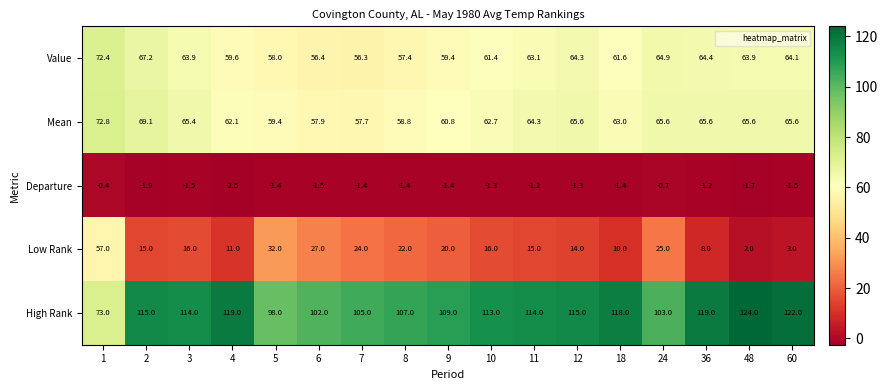

At 10, list the series in order from largest to smallest.

High Rank, Mean, Value, Low Rank, Departure